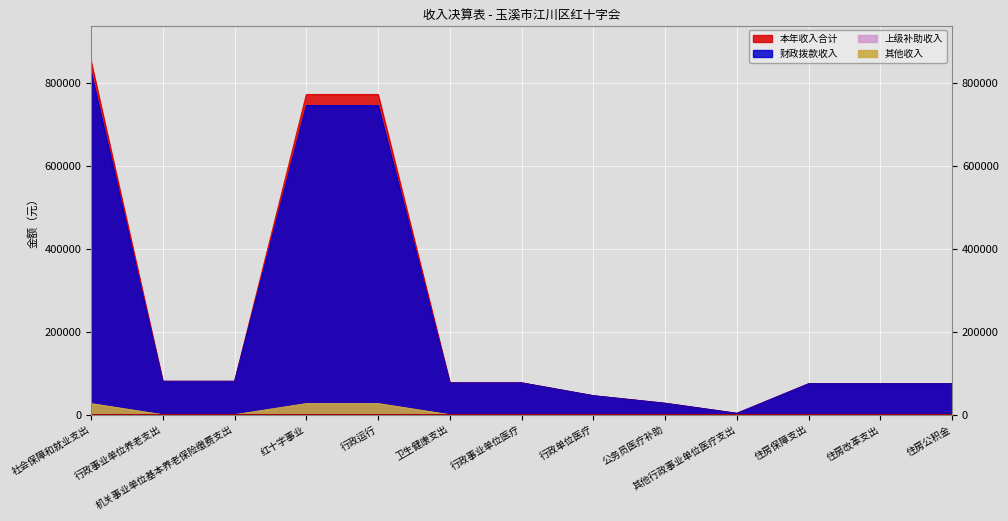

What position from the right is 其他行政事业单位医疗支出?

4